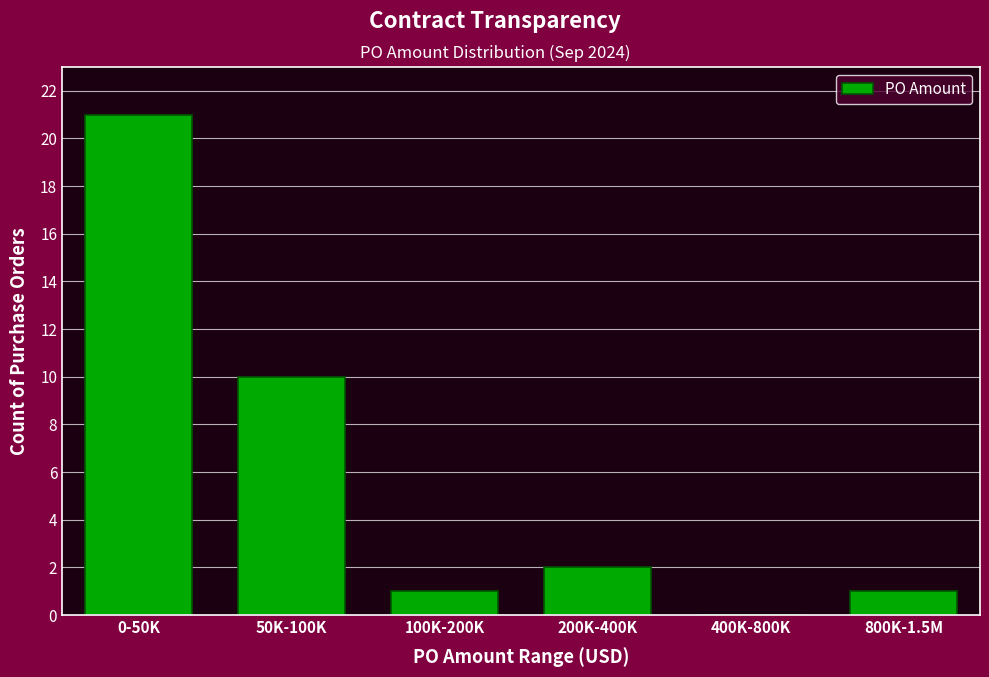

Reading right to left, extract all data points from this chart.

800K-1.5M=1	400K-800K=0	200K-400K=2	100K-200K=1	50K-100K=10	0-50K=21